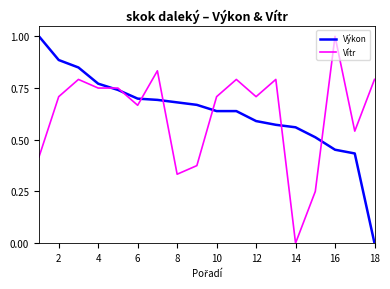

What is the greatest value displayed?

1.0